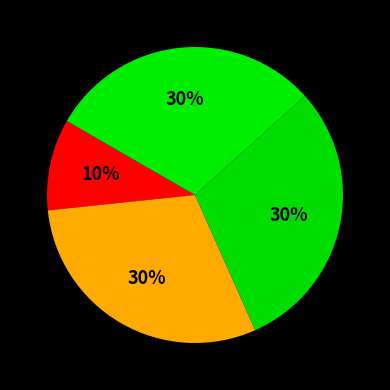

Is there a majority slice in this chart?

No